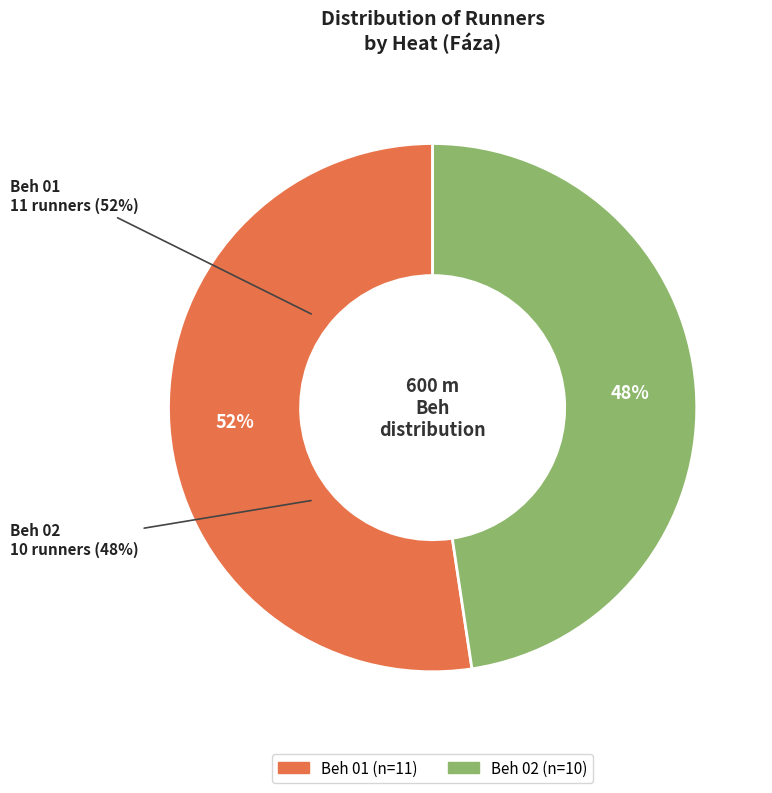

Combined, do Beh 01 and Beh 02 account for over 50%?

Yes